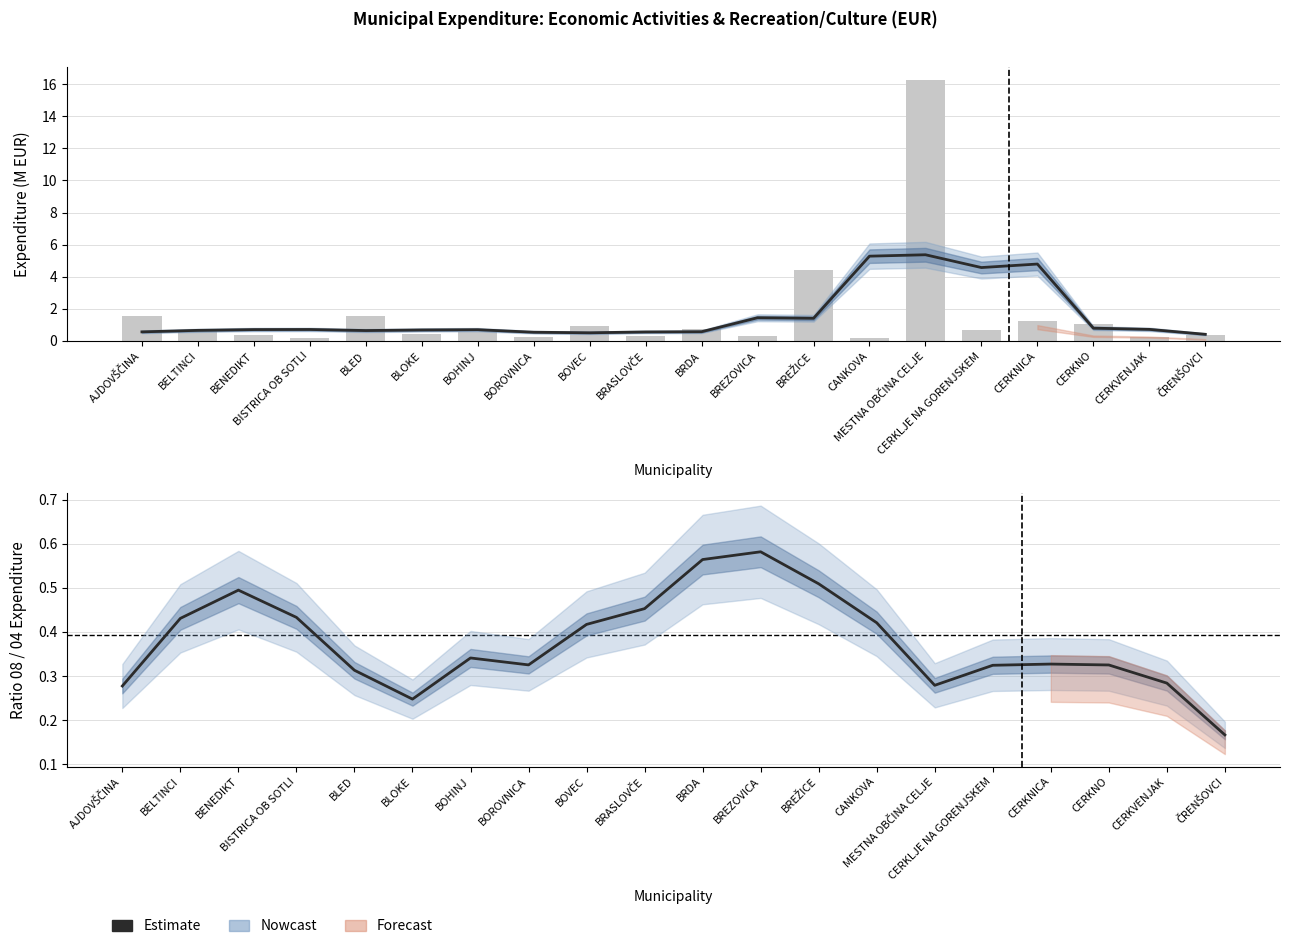

At BELTINCI, list the series in order from smallest to largest.

Ratio 08/04 (smoothed), 04 Gospodarske dejavnosti (smoothed), 04 GOSPODARSKE DEJAVNOSTI (raw)